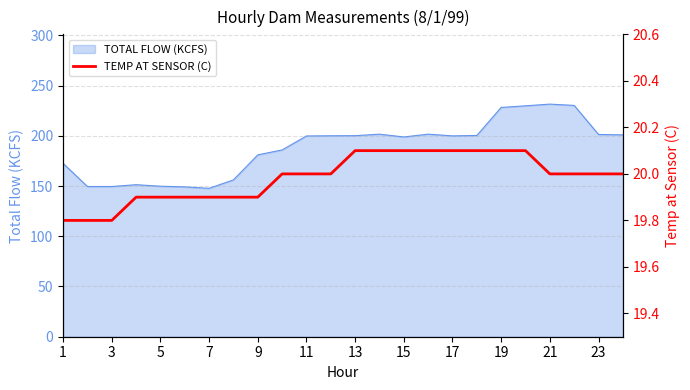

Is it true that TOTAL FLOW (KCFS) equals 201.3 at 23?

True